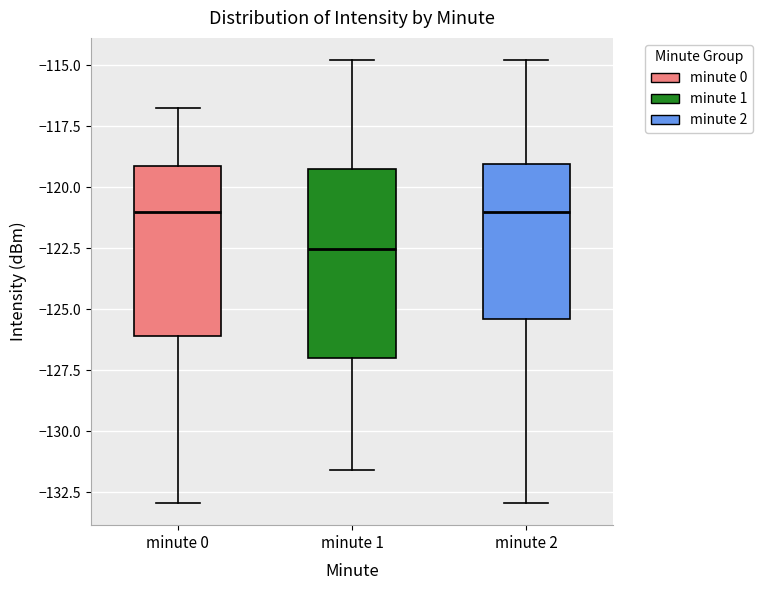

Where does the upper whisker of the box for minute 1 end on the y-axis? The values are not printed on the chart, so give them approximately, as read against the axis.

-115.0